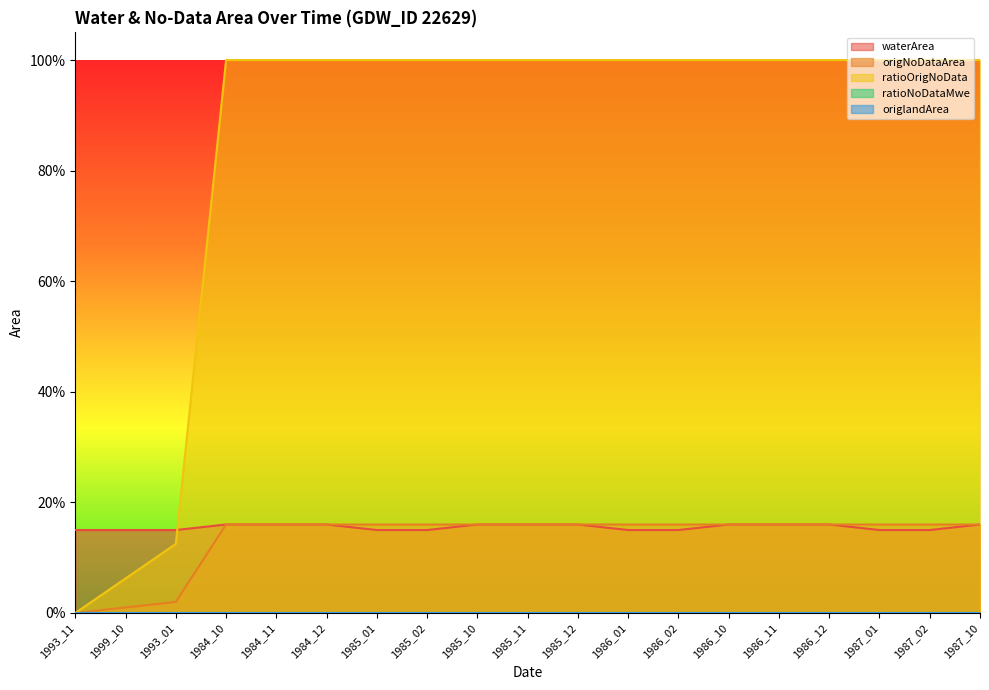

What is the difference between the maximum and minimum values in the origNoDataArea series?

0.2